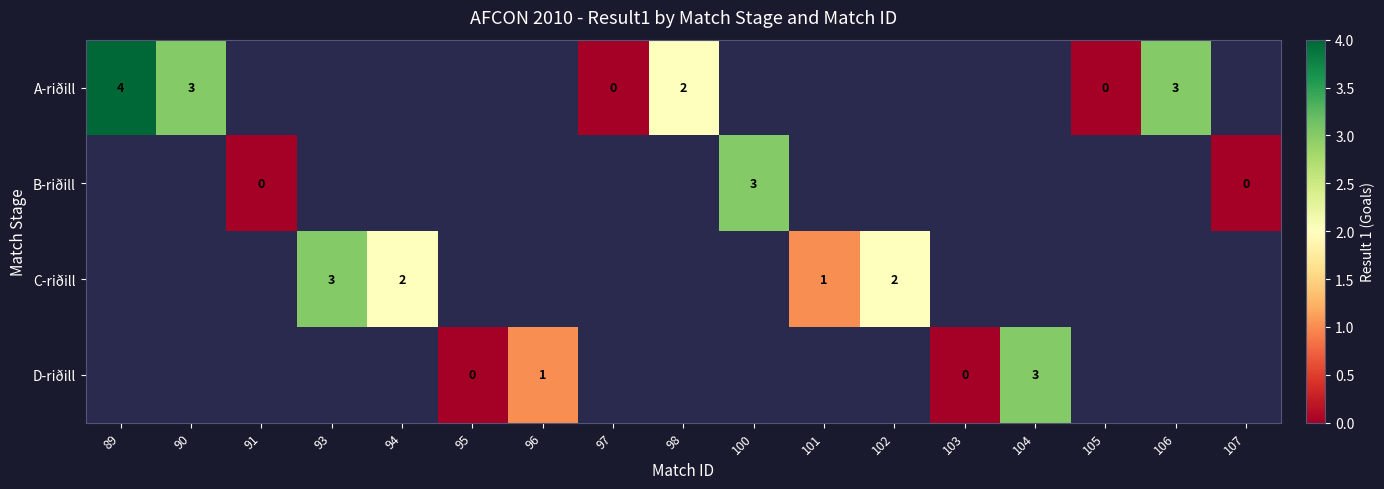

Between 105 and 106, which series saw the biggest shift?

A-riðill